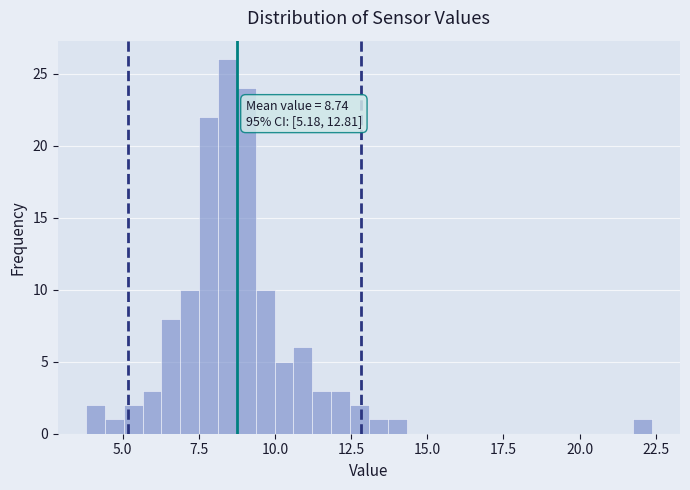

Around what value on the x-axis is the tallest bar? Give the approximate position of its centre, as read against the axis.

8.5